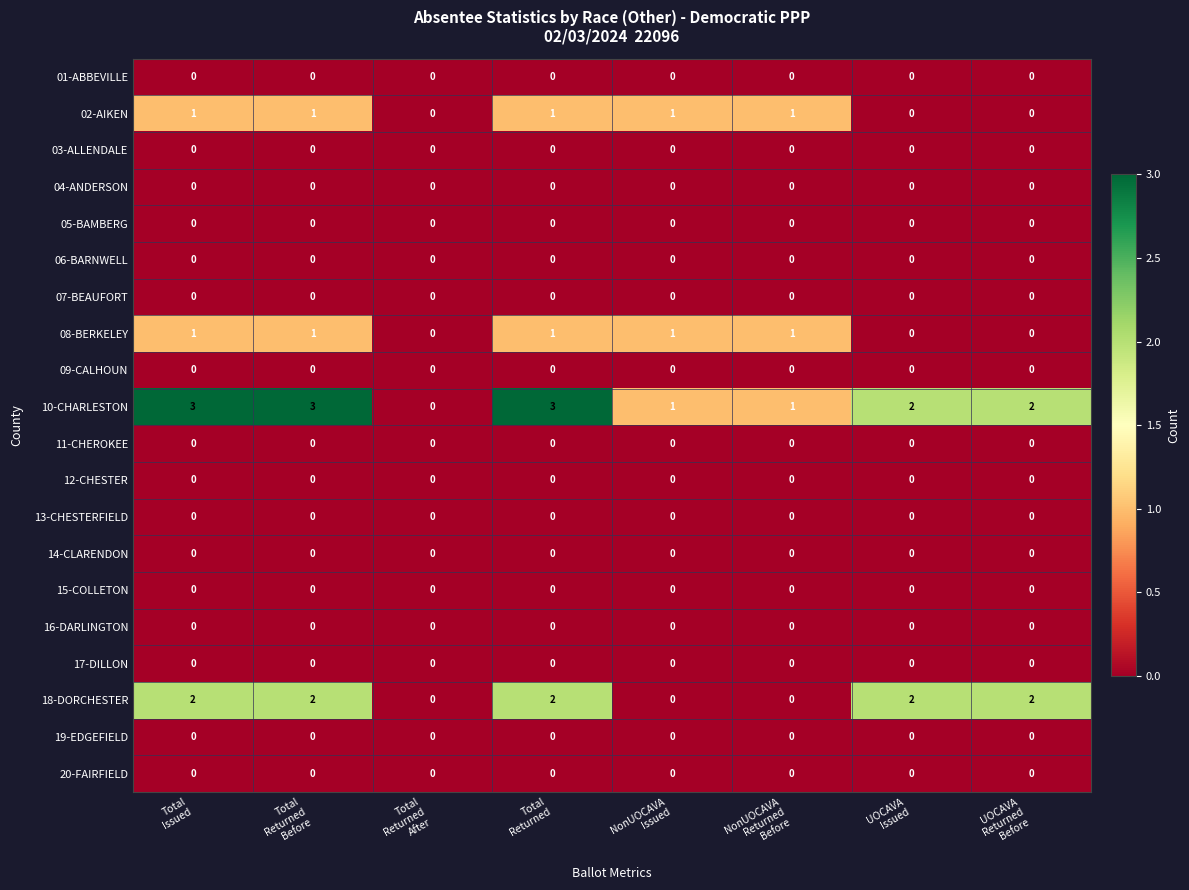

Which series has the largest range (max minus min)?

10-CHARLESTON